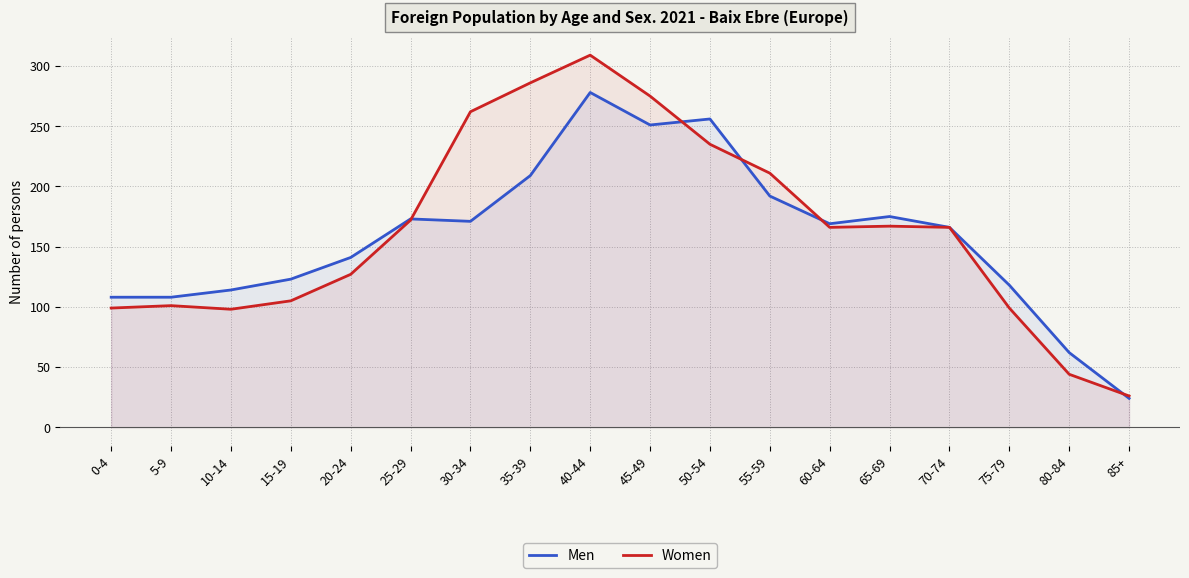

Where is the first local minimum for Women?

10-14